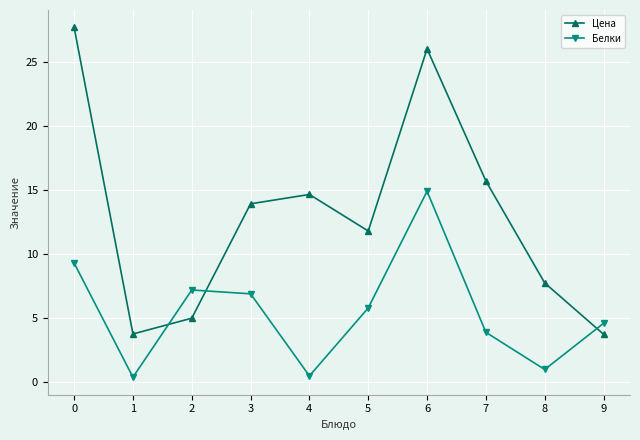

True or false: Цена has a value of 5.0 at 2.

True